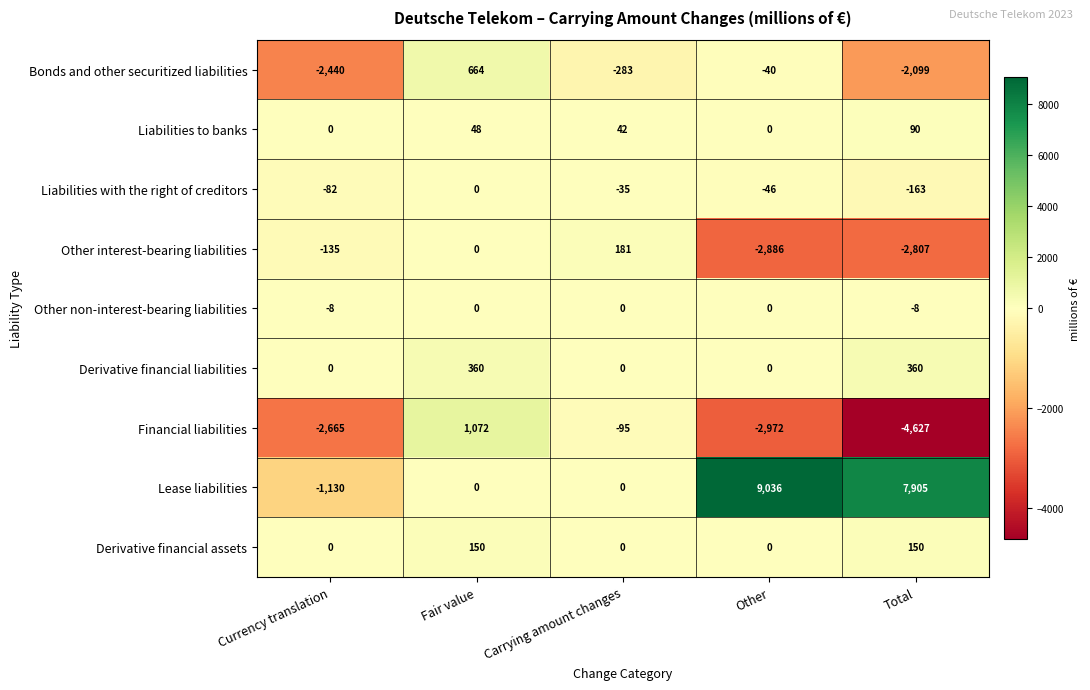

Count the Lease liabilities values in the range 0 to 7905.

3